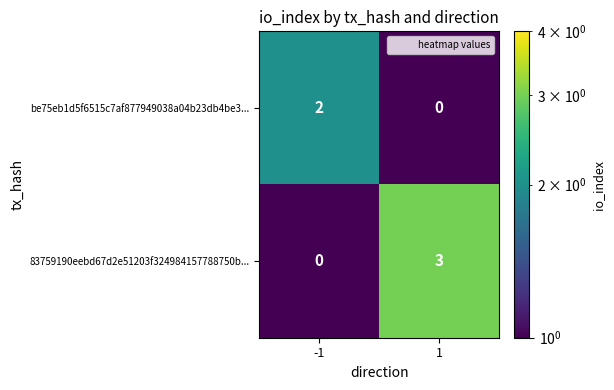

Rank the series at 1 from lowest to highest value.

be75eb1d5f6515c7af877949038a04b23db4be3..., 83759190eebd67d2e51203f324984157788750b...